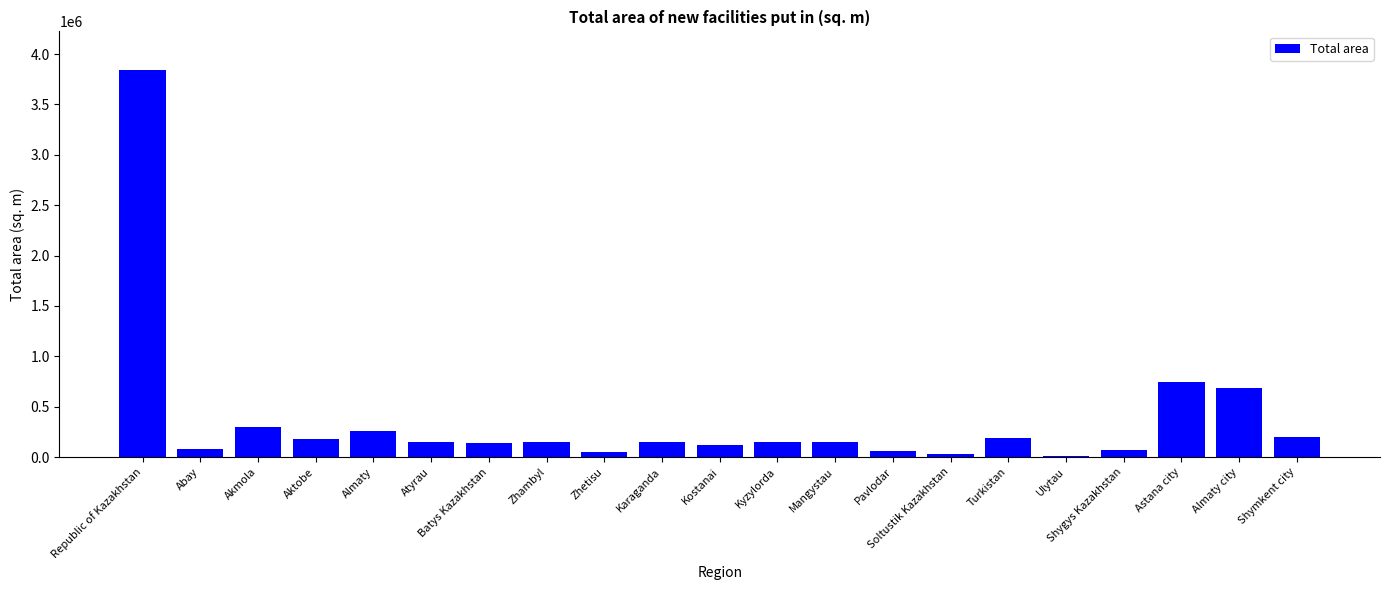

What is the difference between the maximum and minimum values?

3826978